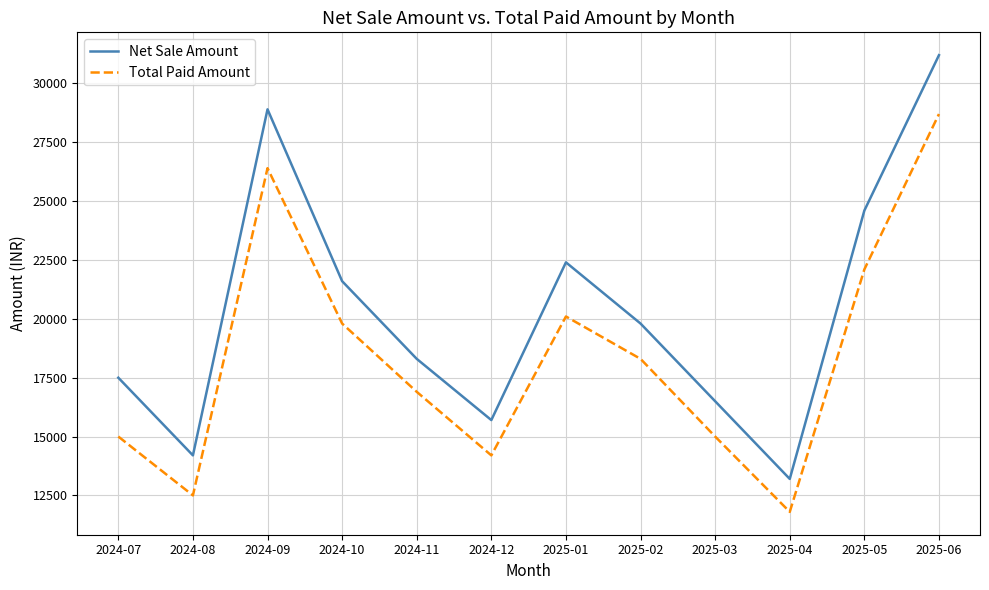

Rank the categories by Net Sale Amount value from highest to lowest.

2025-06, 2024-09, 2025-05, 2025-01, 2024-10, 2025-02, 2024-11, 2024-07, 2025-03, 2024-12, 2024-08, 2025-04